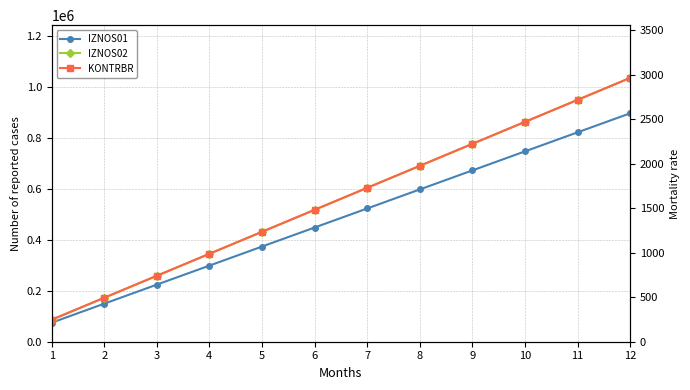

What is the value of the IZNOS02 point at the 5th from the left?

430792.1